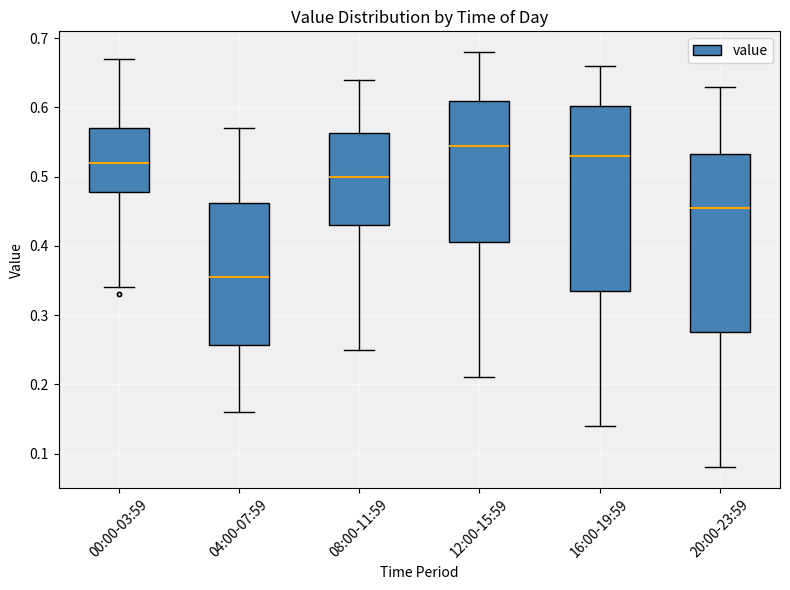

Reading left to right, transcribe this box plot: for each box, give where its median line is, the range the box spans, and where its two whiskers end, as read against the y-axis. The values are not printed on the chart, so give them approximately, as read against the axis.

00:00-03:59: median 0.52, box 0.48 to 0.57, whiskers 0.34 to 0.67
04:00-07:59: median 0.36, box 0.26 to 0.46, whiskers 0.16 to 0.57
08:00-11:59: median 0.50, box 0.43 to 0.56, whiskers 0.25 to 0.64
12:00-15:59: median 0.55, box 0.41 to 0.61, whiskers 0.21 to 0.68
16:00-19:59: median 0.53, box 0.34 to 0.60, whiskers 0.14 to 0.66
20:00-23:59: median 0.46, box 0.28 to 0.53, whiskers 0.08 to 0.63